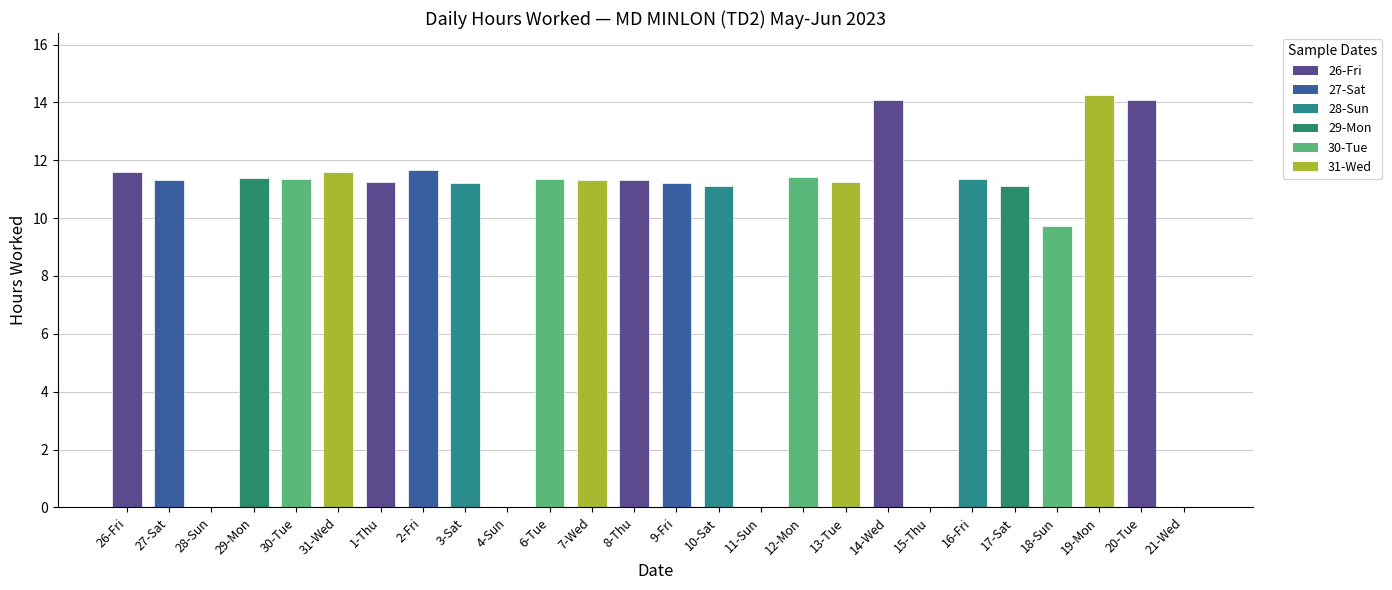

What is the sum of all values?

245.0